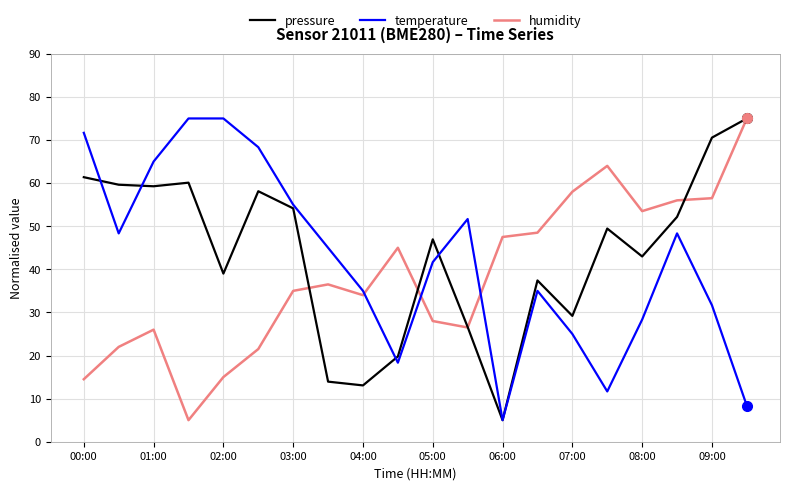

What is the smallest value displayed?

5.0